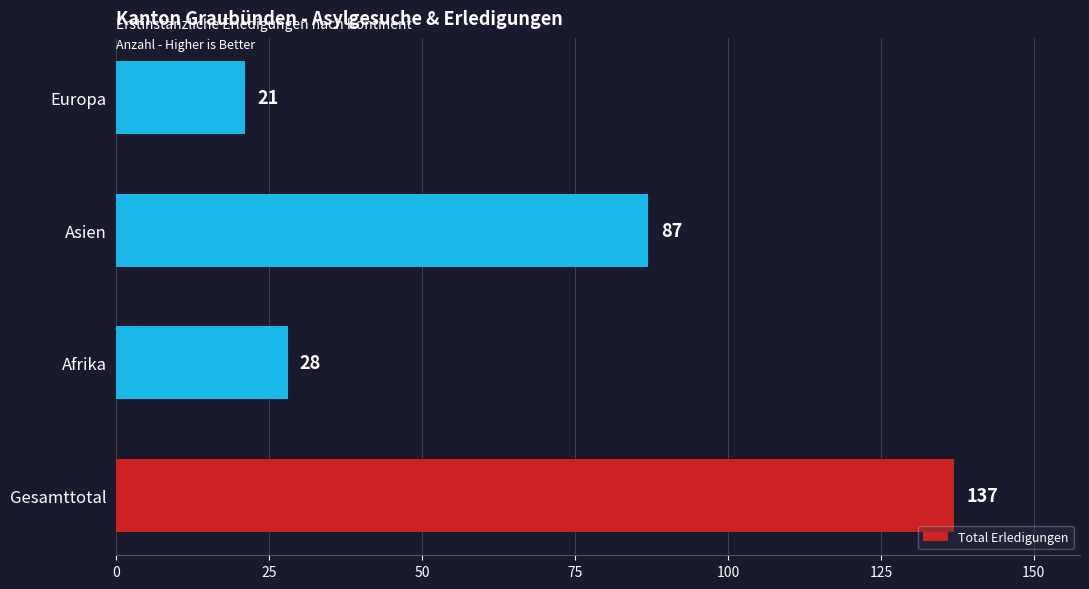

The value at Europa is 32. True or false?

False